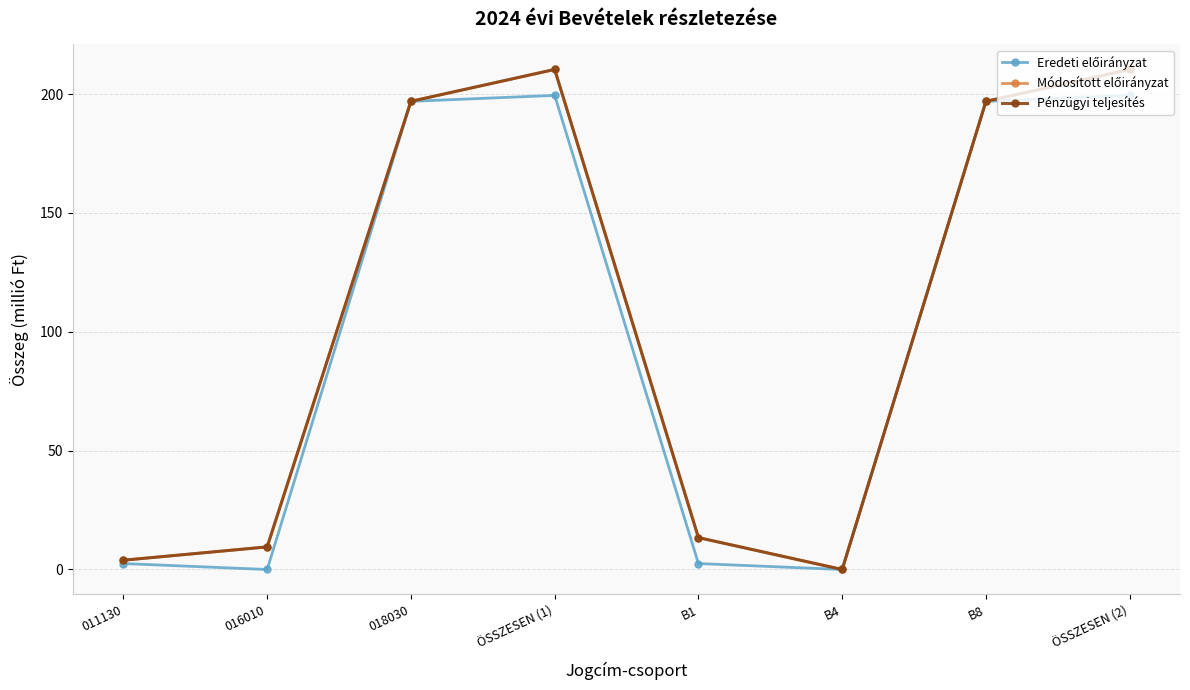

In Pénzügyi teljesítés, how many points are higher than both neighbors (excluding endpoints)?

1